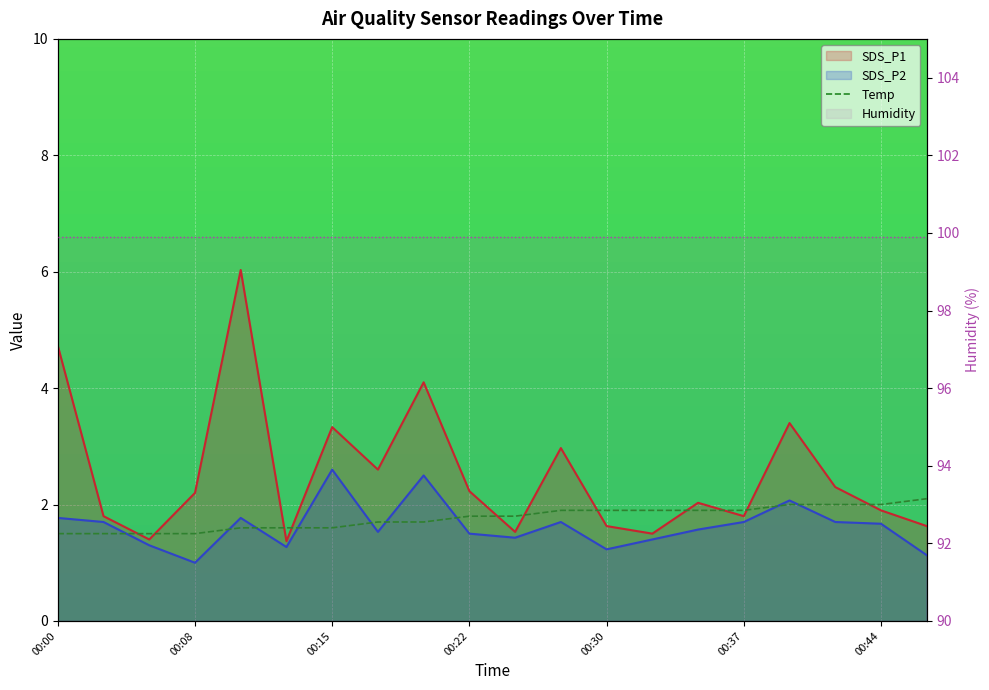

How many lines are shown in the chart?

3